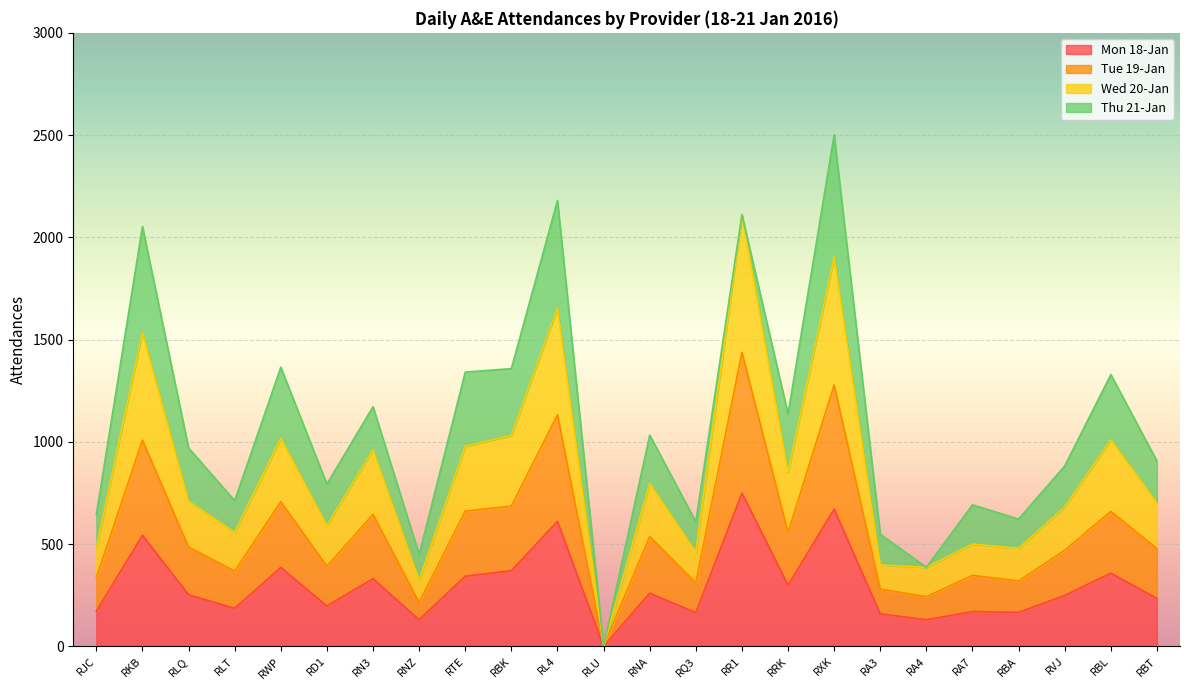

At which category is the sum across all series the highest?

RXK